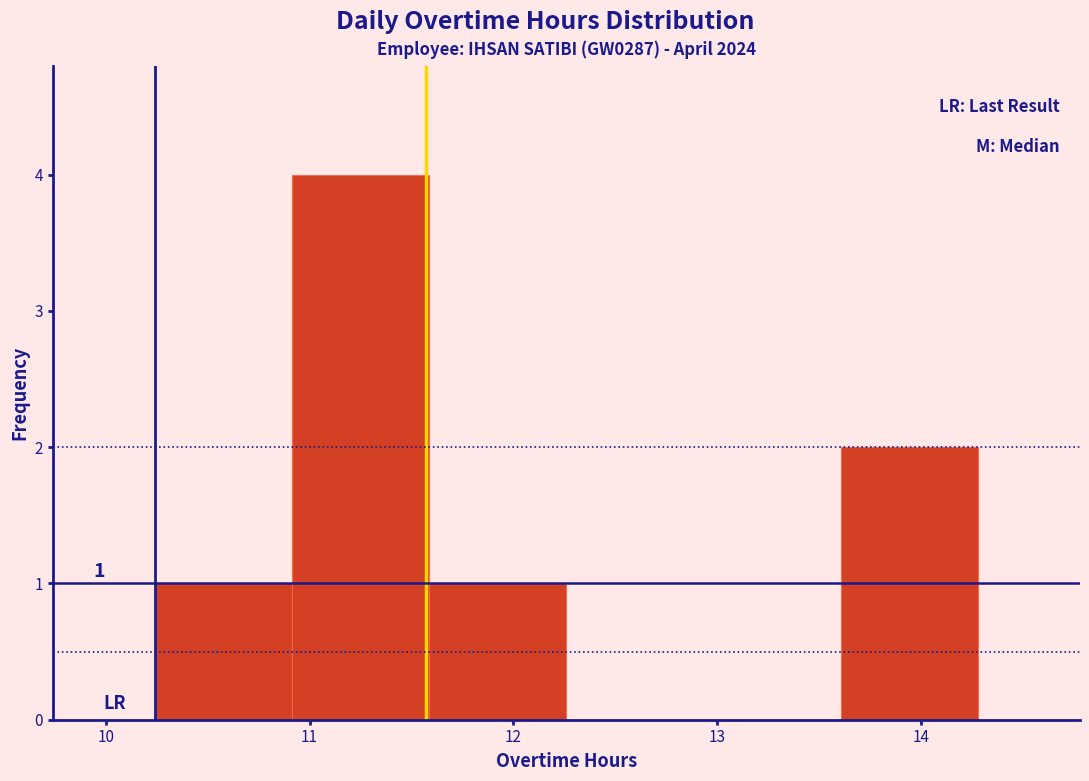

Over which range of the x-axis is the bar tallest?

10.9 to 11.6